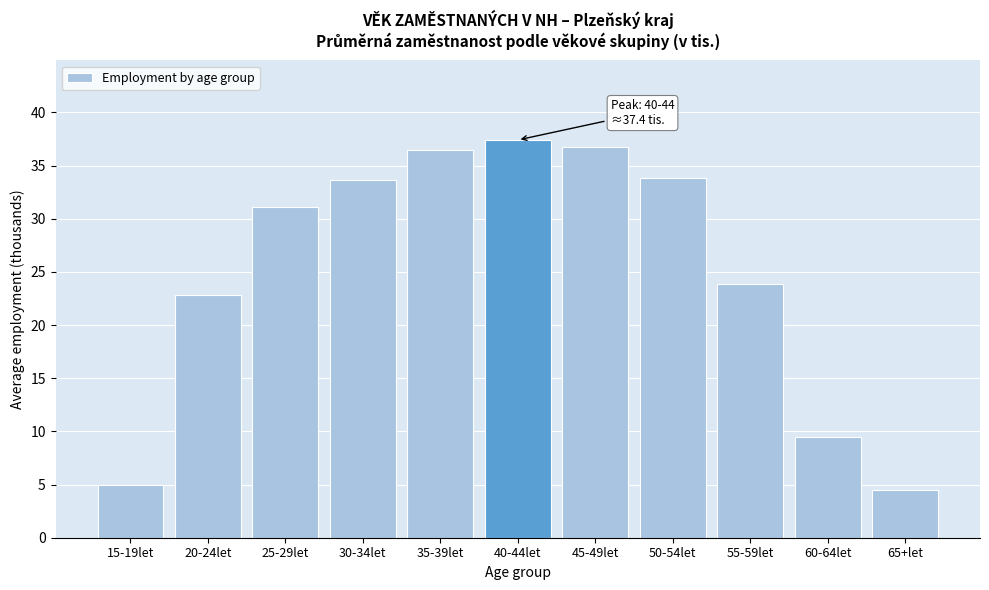

The value at 65+let is 4.5. True or false?

True